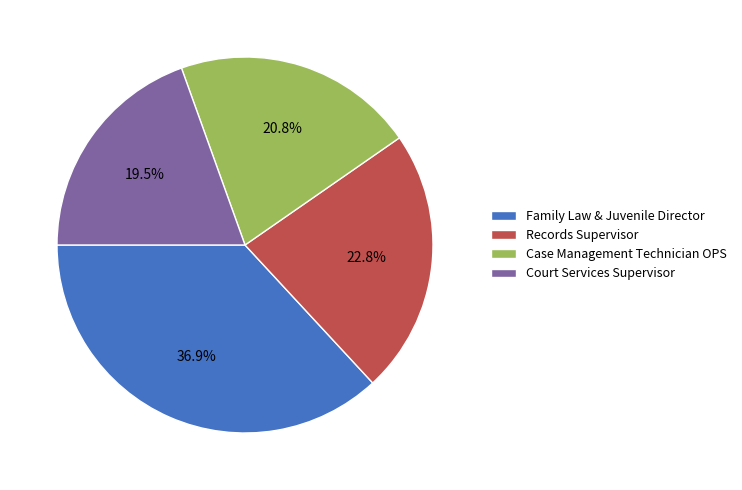

To the nearest percent, what is the difference between the largest and smallest slice percentages?

17%